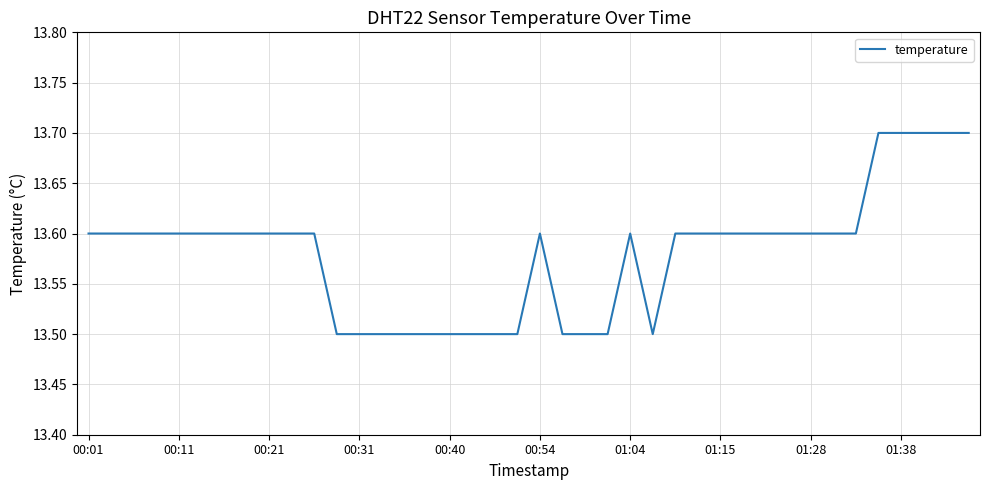

What is the smallest value displayed?

13.5